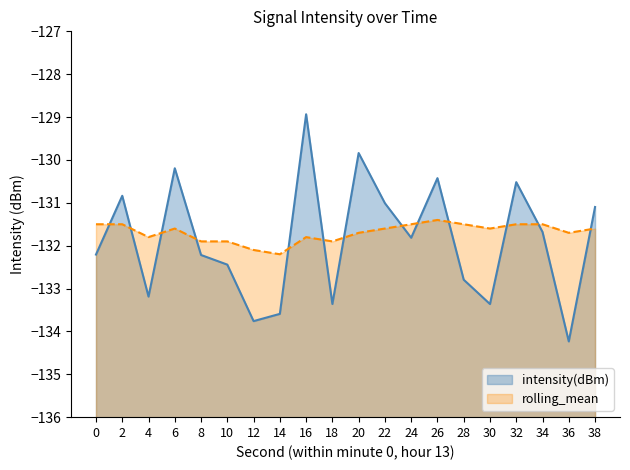

Is the value of intensity(dBm) at 20 greater than the value of rolling_mean at 32?

Yes